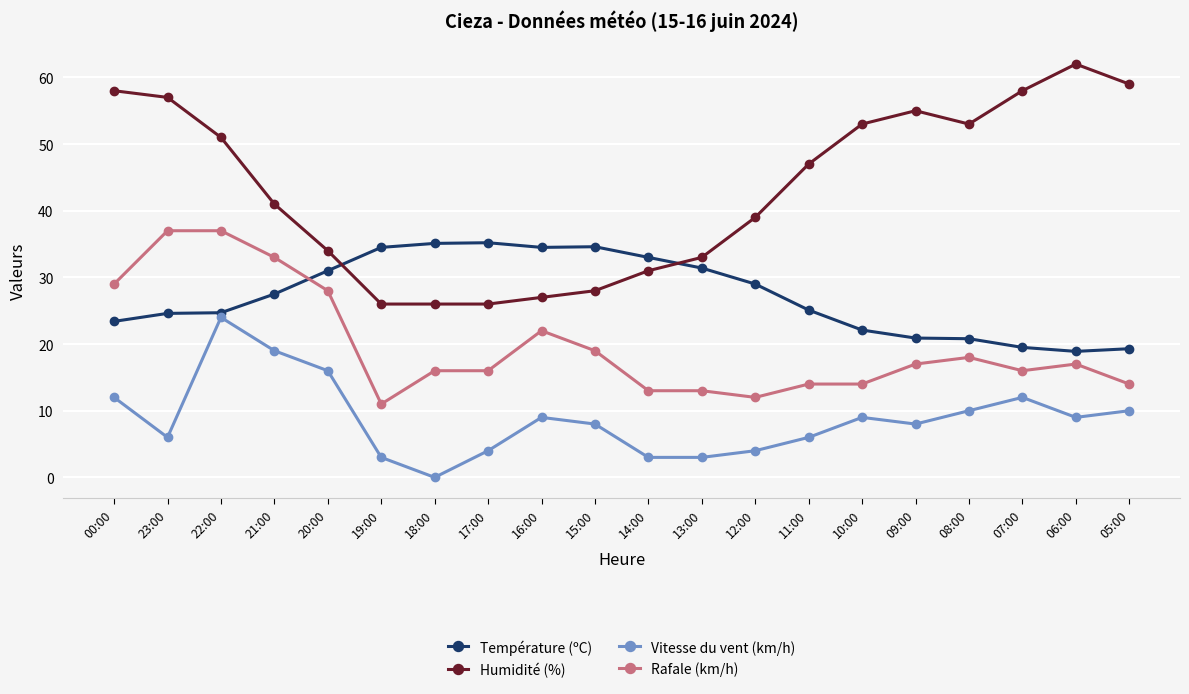

The Vitesse du vent (km/h) series shows 10.0 at 05:00. True or false?

True